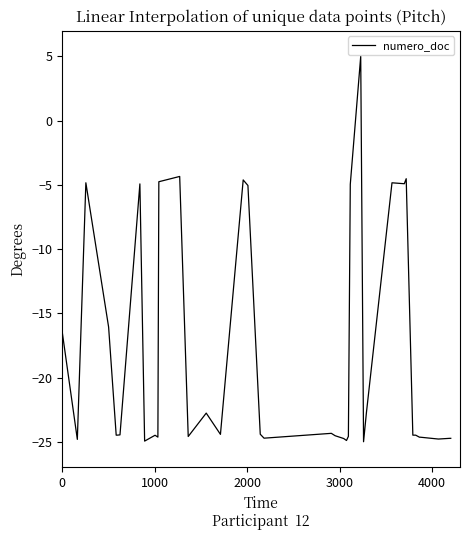

What is the maximum value shown in the chart?

5.0